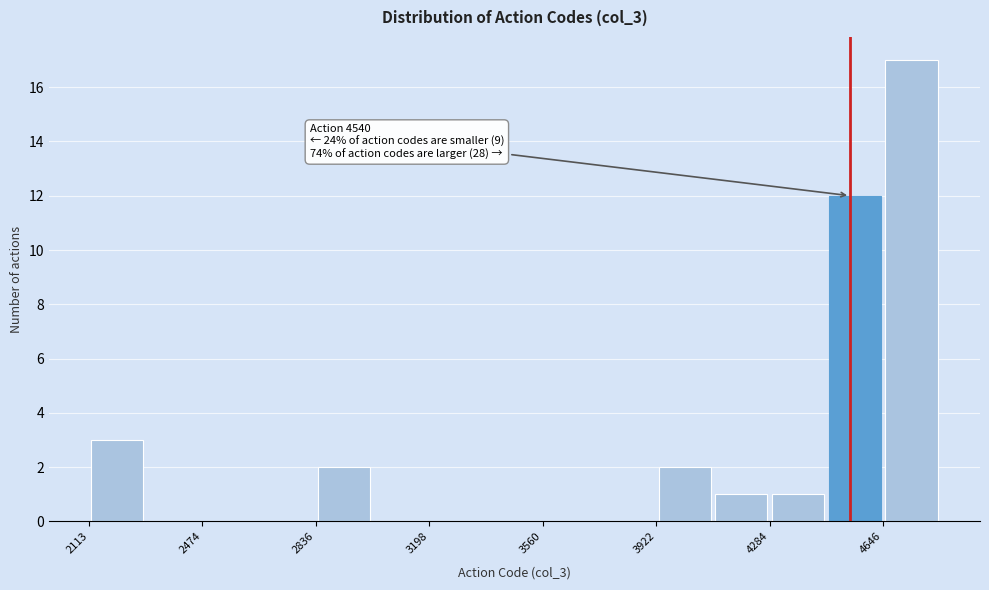

Read against the x-axis, roughly where is the centre of the tallest bar?

4750